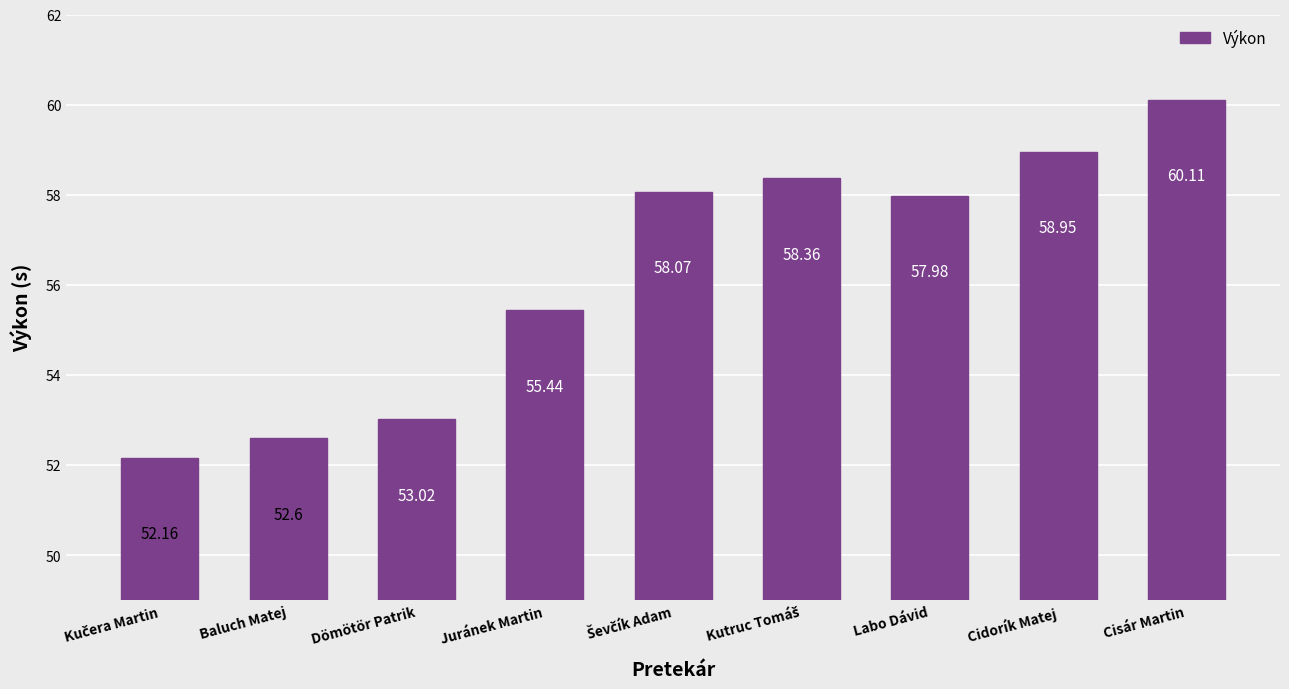

What is the smallest value displayed?

52.2